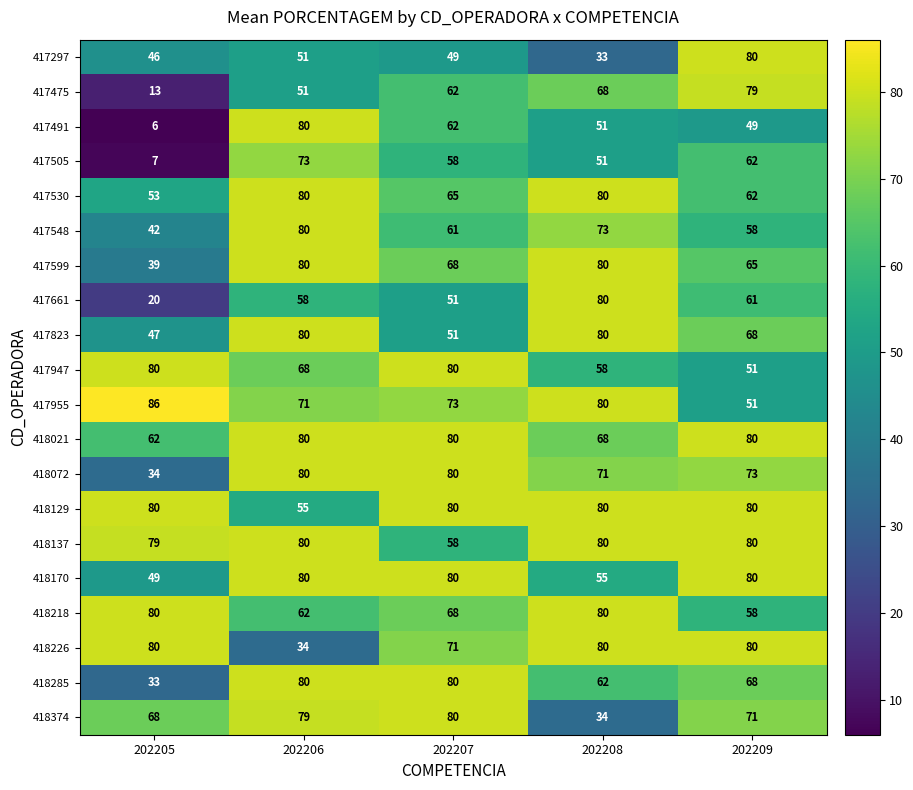

What is the sum of the 417530 values at 202207 and 202206?

145